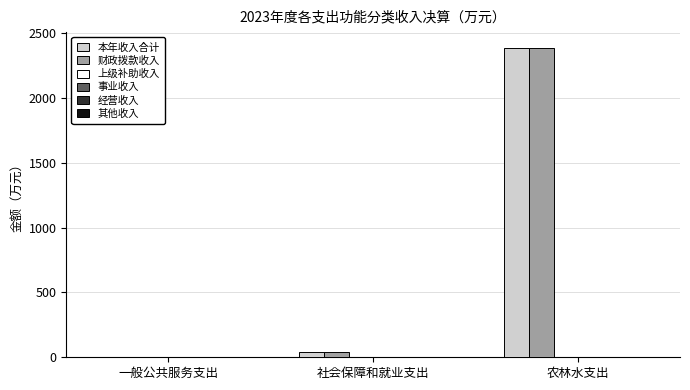

What position from the right is 社会保障和就业支出?

2